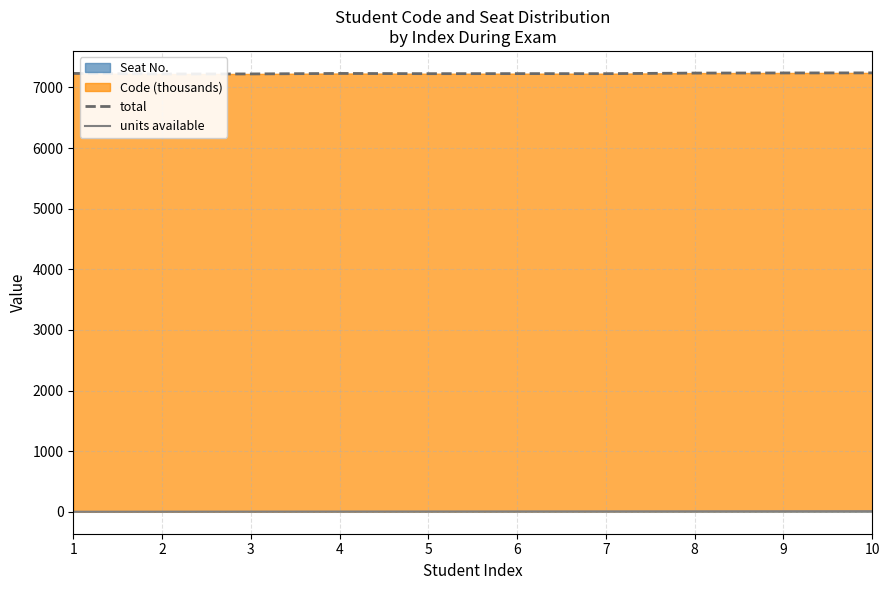

Between 7 and 8, which is larger?

8